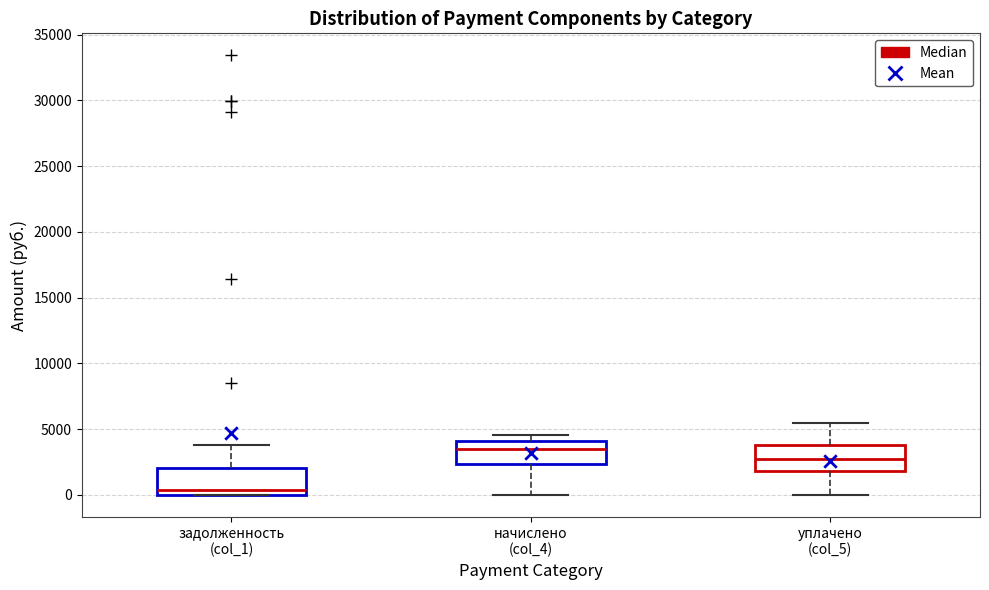

Which box has the highest median line?

начислено (col_4)